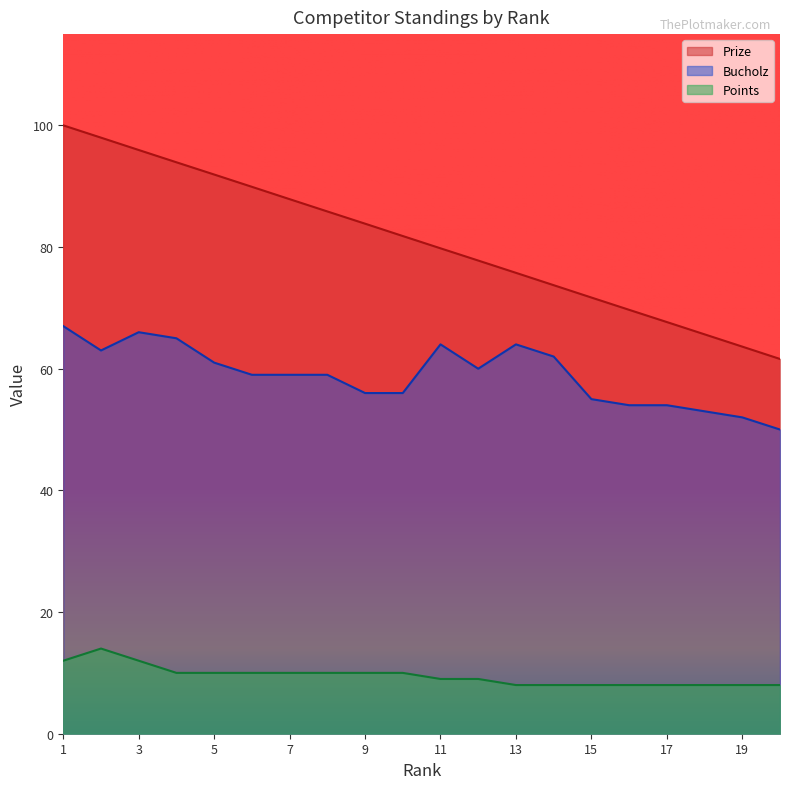

What is the average value of the Prize series?

80.8